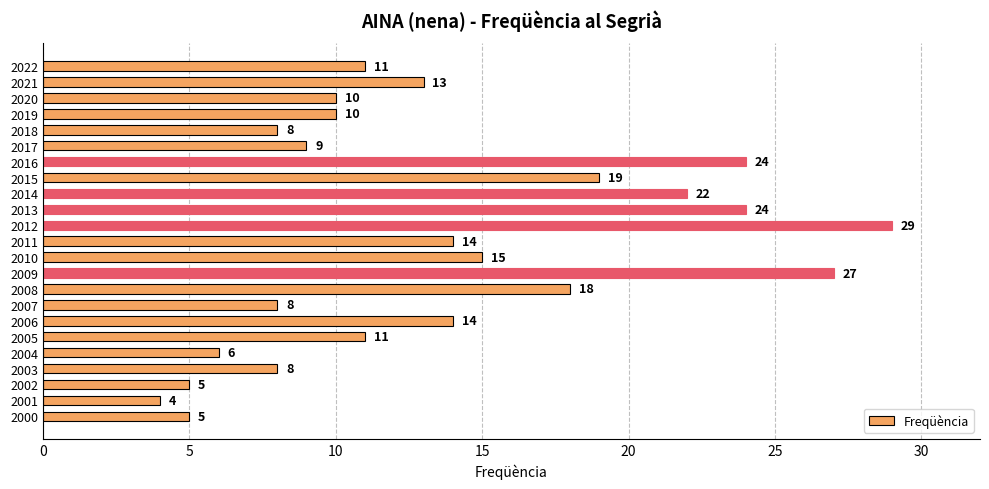

What is the difference between the second highest and second lowest values?

22